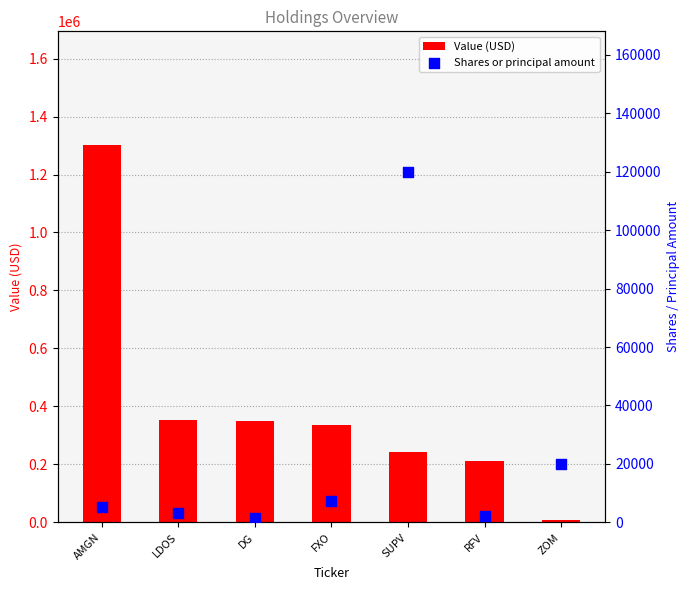

What is the total value across all series at DG?

351572